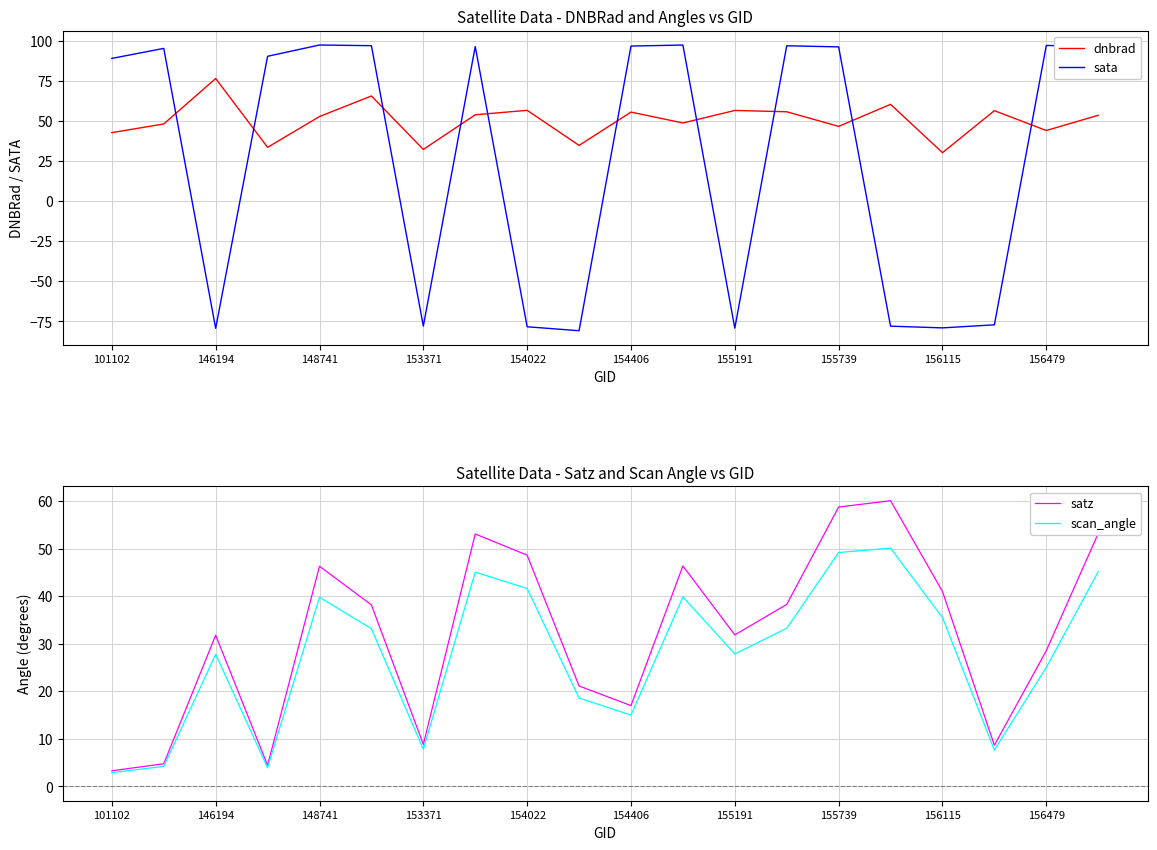

How many lines are shown in the chart?

4